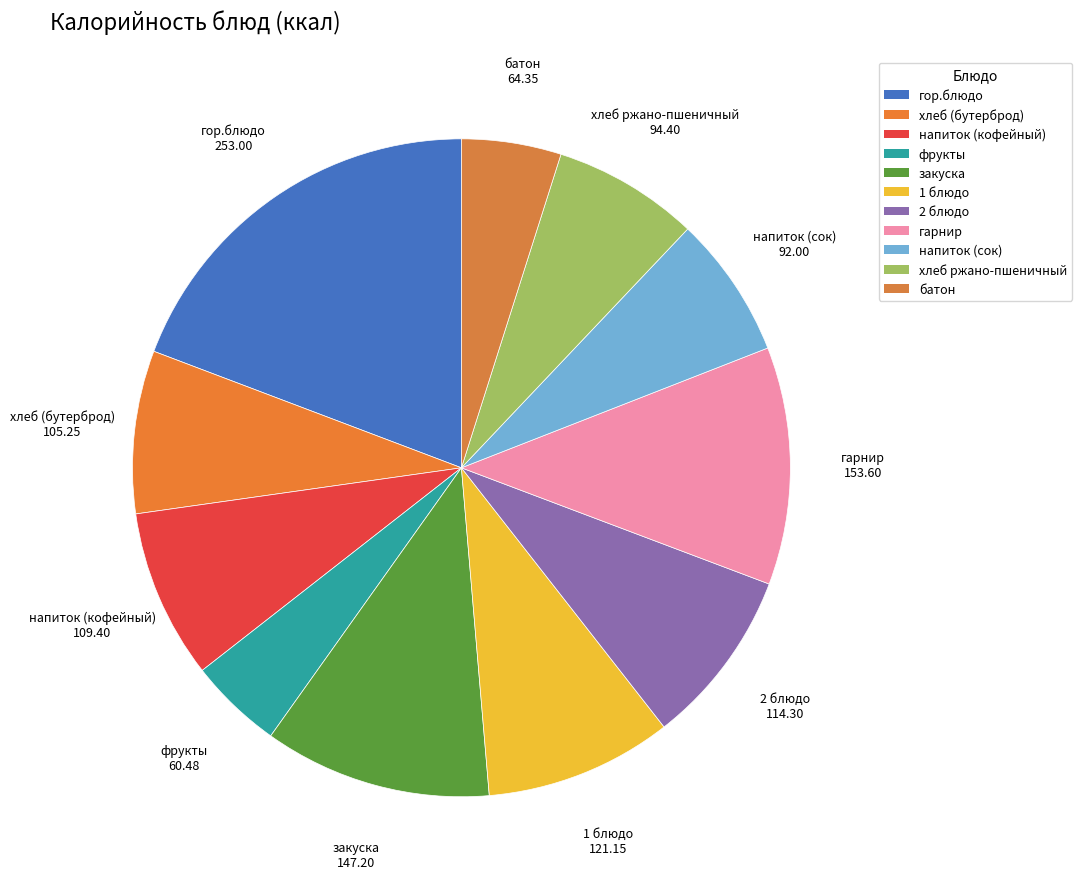

Approximately how many times larger is the value at гор.блюдо compared to закуска?

1.7